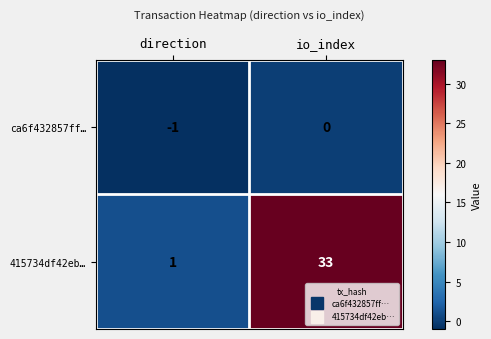

Is it true that 415734df42eb… equals 48 at io_index?

False